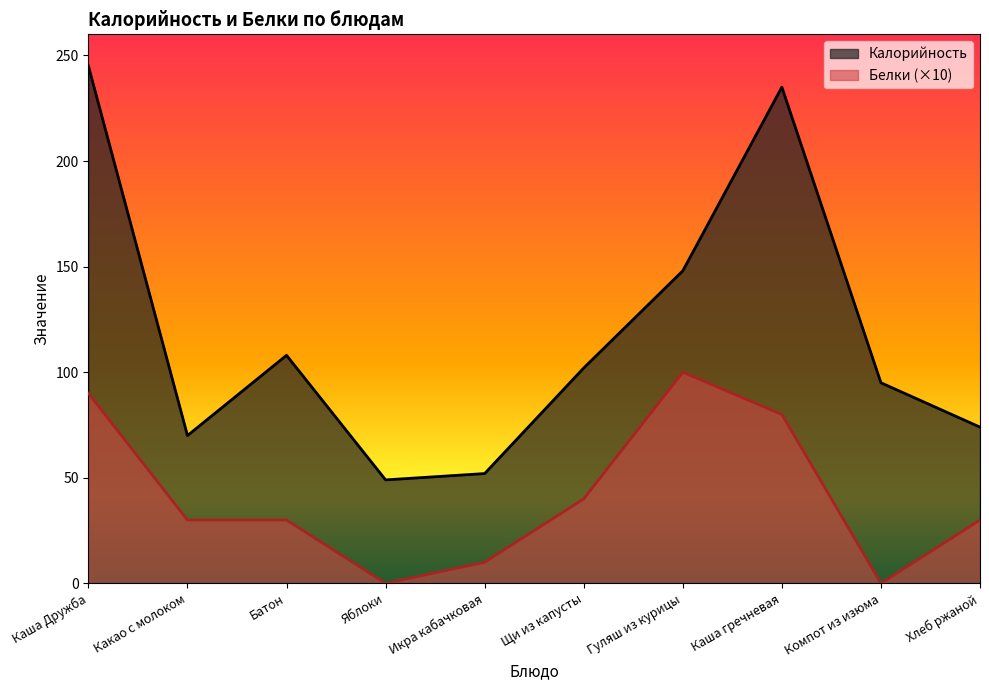

At which label is Белки closest to 50?

Щи из капусты